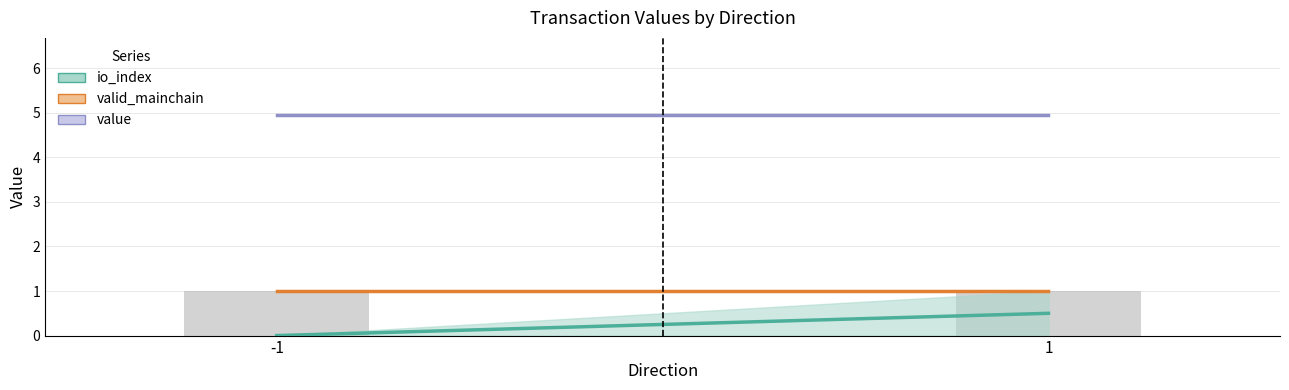

Is it true that io_index equals 0.4 at 1?

False